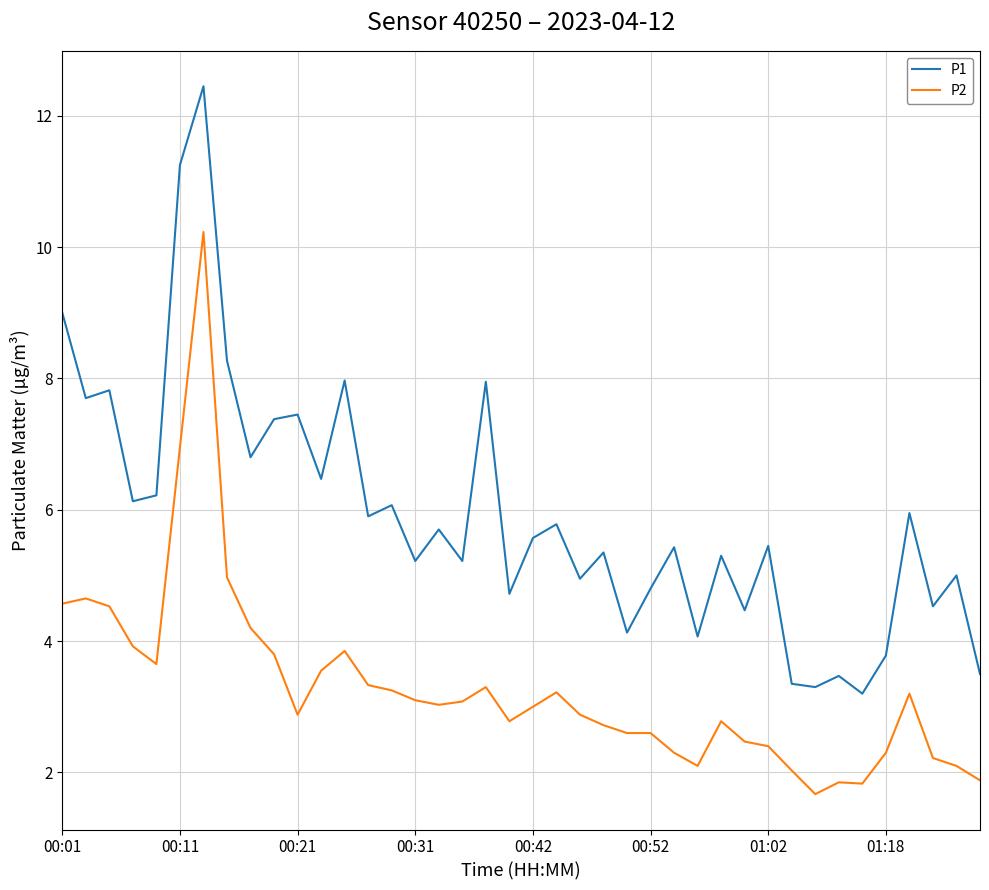

List the series in order of their overall mean, highest first.

P1, P2